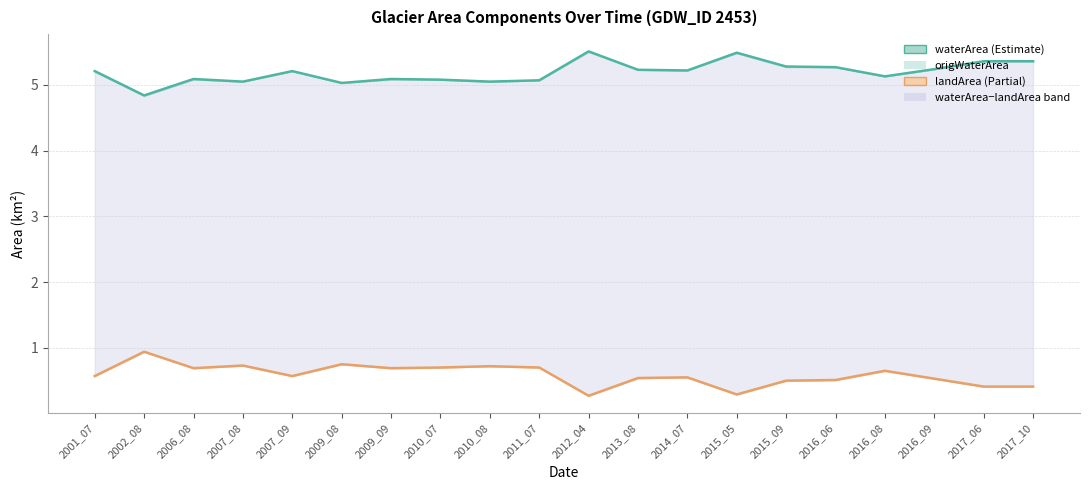

What is the difference between the highest and lowest values at 2013_08?

4.7